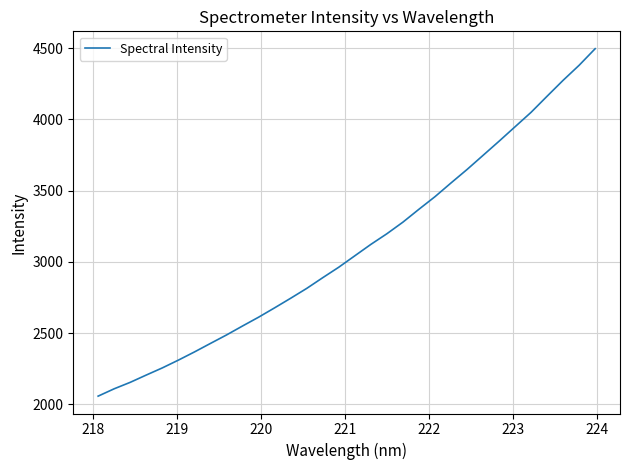

What is the greatest value displayed?

4497.1